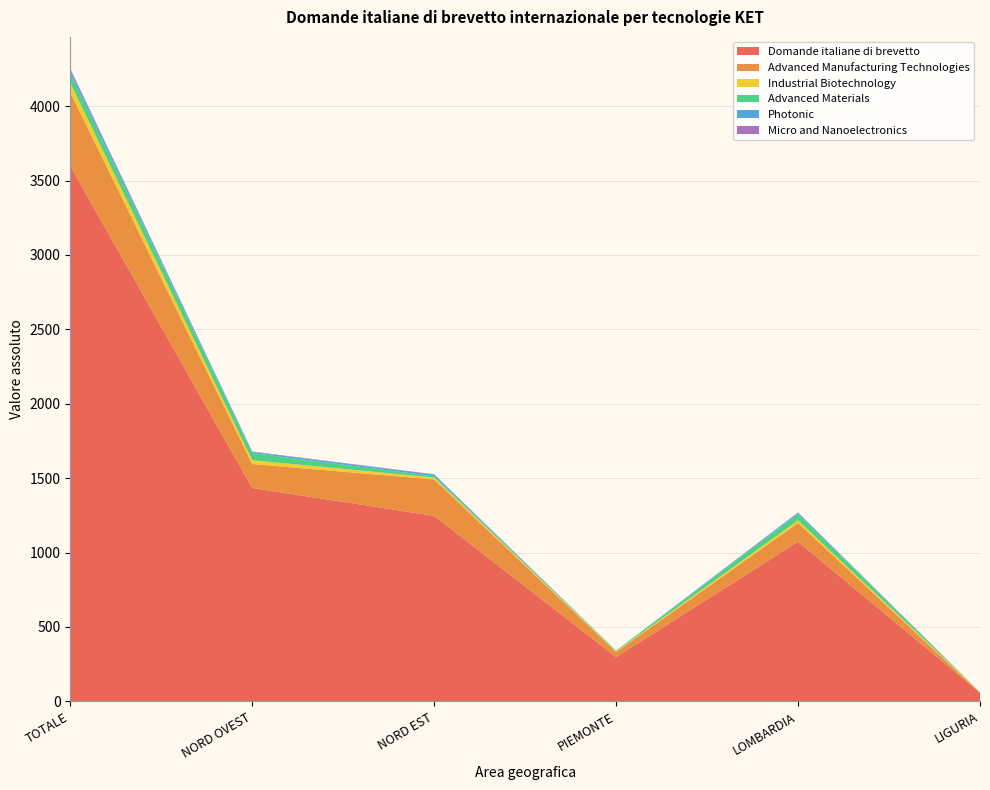

Reading left to right, extract all data points from this chart.

Domande italiane di brevetto: TOTALE=3598.3	NORD OVEST=1433.8	NORD EST=1246.7	PIEMONTE=297.4	LOMBARDIA=1072.8	LIGURIA=57.7
Advanced Manufacturing Technologies: TOTALE=493.3	NORD OVEST=161.1	NORD EST=244.7	PIEMONTE=34.0	LOMBARDIA=125.6	LIGURIA=0.5
Industrial Biotechnology: TOTALE=64.6	NORD OVEST=25.7	NORD EST=12.8	PIEMONTE=4.0	LOMBARDIA=18.2	LIGURIA=3.5
Advanced Materials: TOTALE=63.0	NORD OVEST=47.5	NORD EST=9.0	PIEMONTE=5.0	LOMBARDIA=42.5	LIGURIA=0.0
Photonic: TOTALE=24.3	NORD OVEST=8.2	NORD EST=11.1	PIEMONTE=0.0	LOMBARDIA=8.2	LIGURIA=0.0
Micro and Nanoelectronics: TOTALE=9.2	NORD OVEST=2.5	NORD EST=1.7	PIEMONTE=0.0	LOMBARDIA=2.5	LIGURIA=0.0